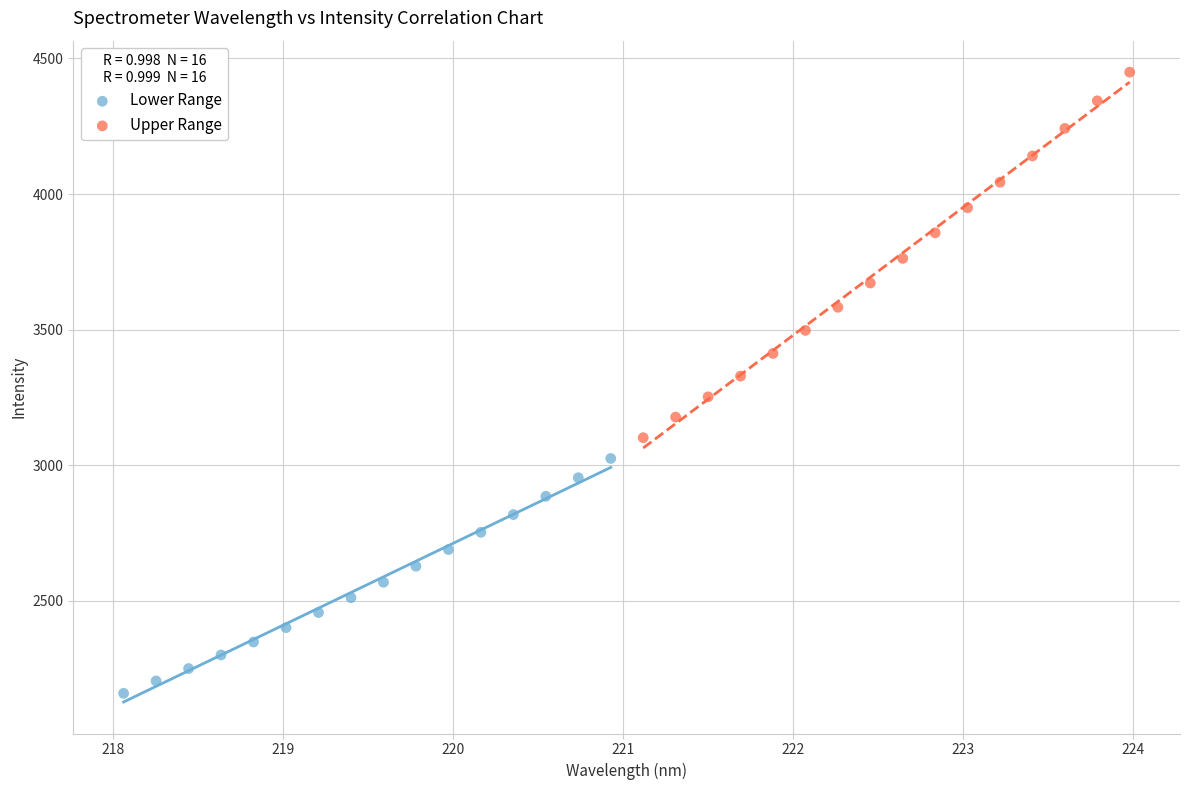

Which series has the largest Y range (max minus min)?

Upper Range